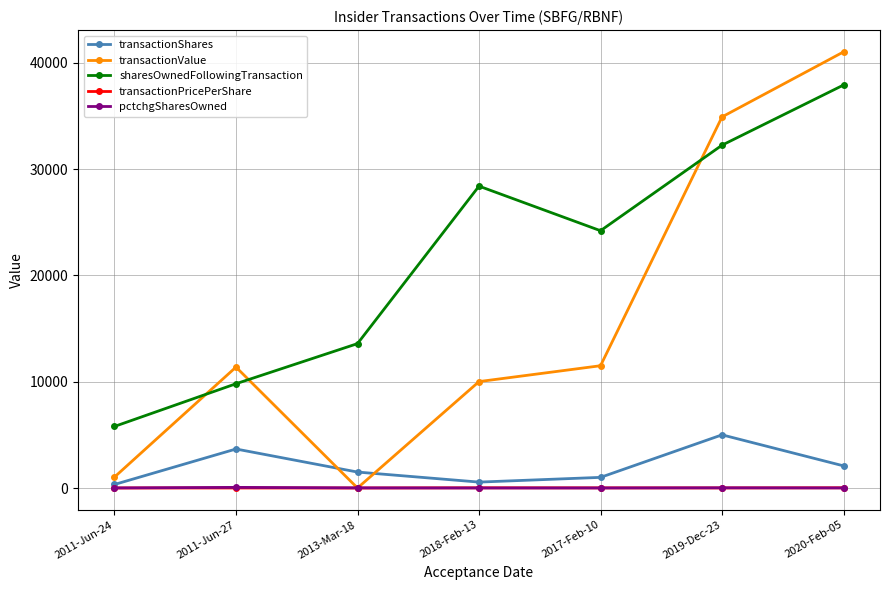

Where does the sharesOwnedFollowingTransaction series first go above 24197?

2018-Feb-13